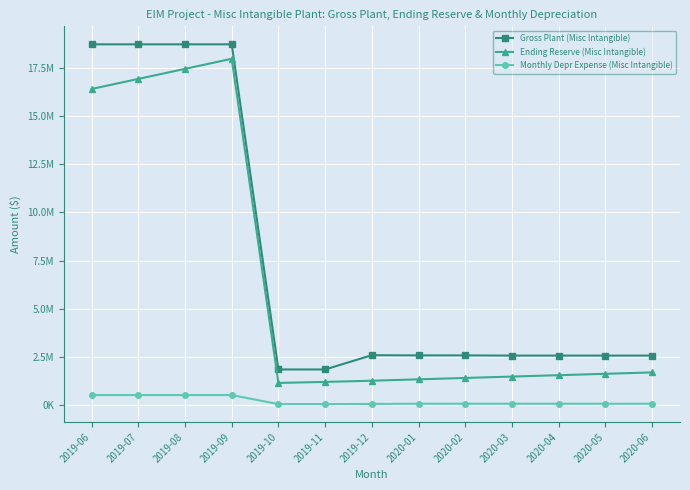

What is the spread (max minus min) of values at 2019-06?

18204978.5